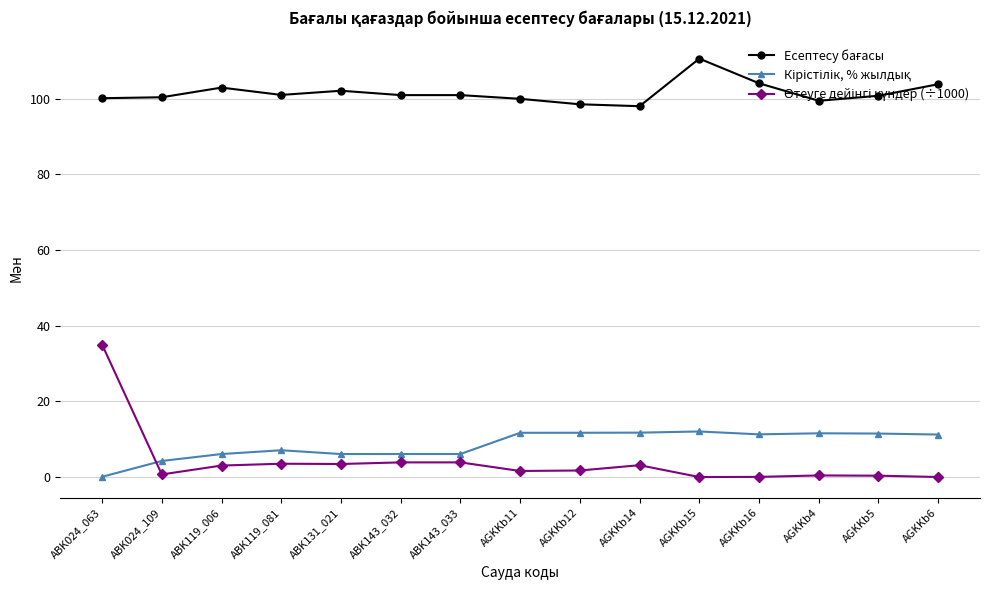

At which category is the sum across all series the highest?

ABK024_063